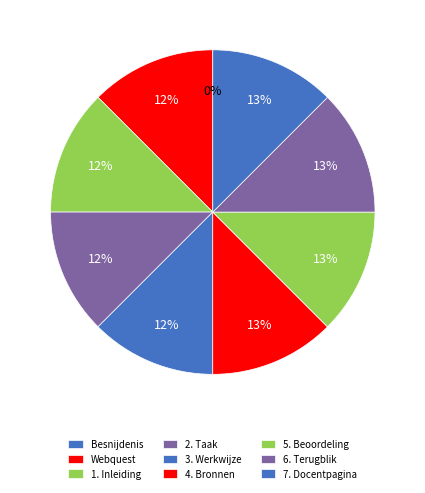

The 7. Docentpagina slice represents 13% of the pie. True or false?

True